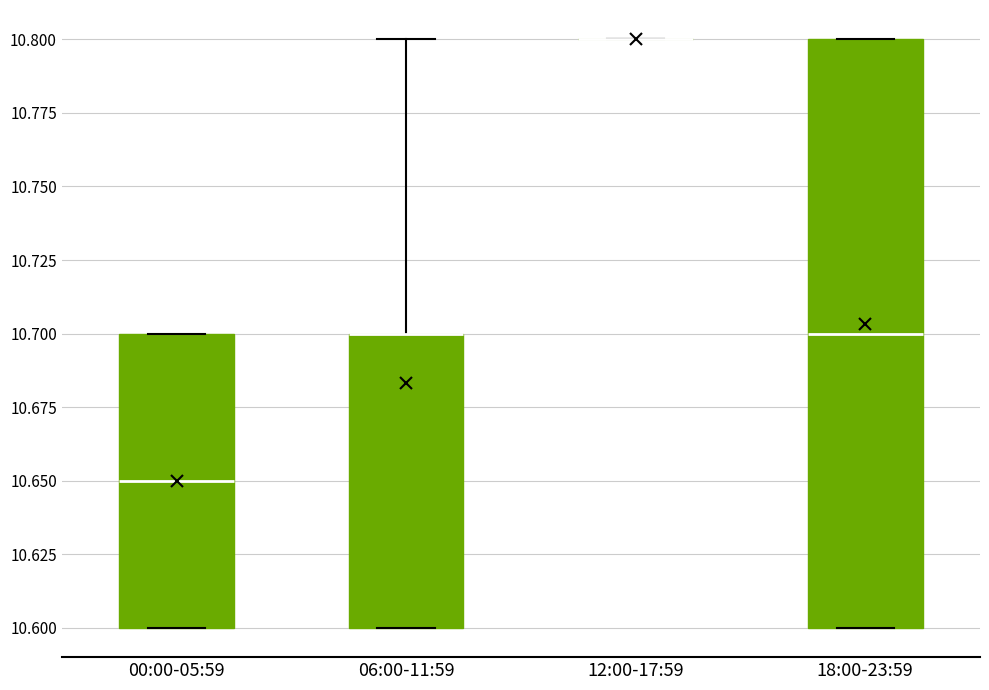

Where is the upper edge of the box for 06:00-11:59 on the y-axis? The values are not printed on the chart, so give them approximately, as read against the axis.

10.70